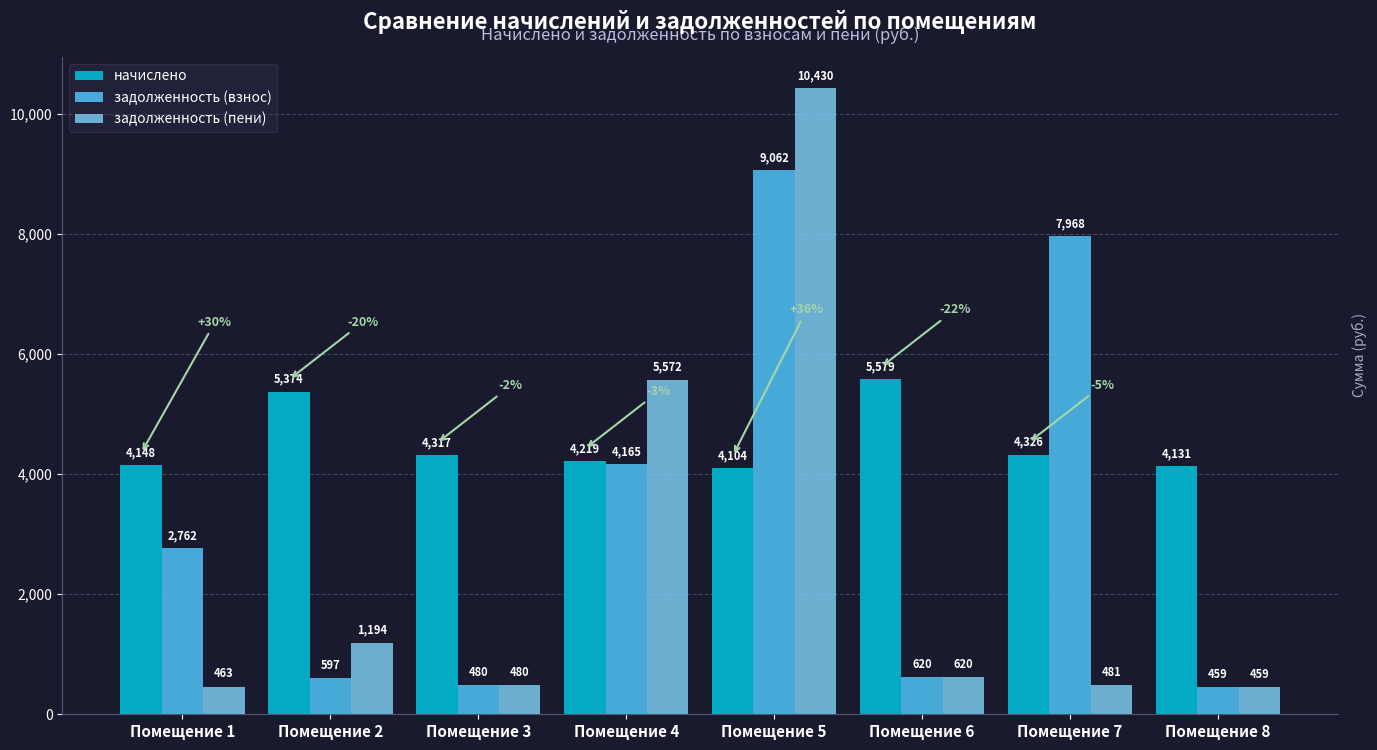

The value of начислено at Помещение 5 is 1002.8. True or false?

False